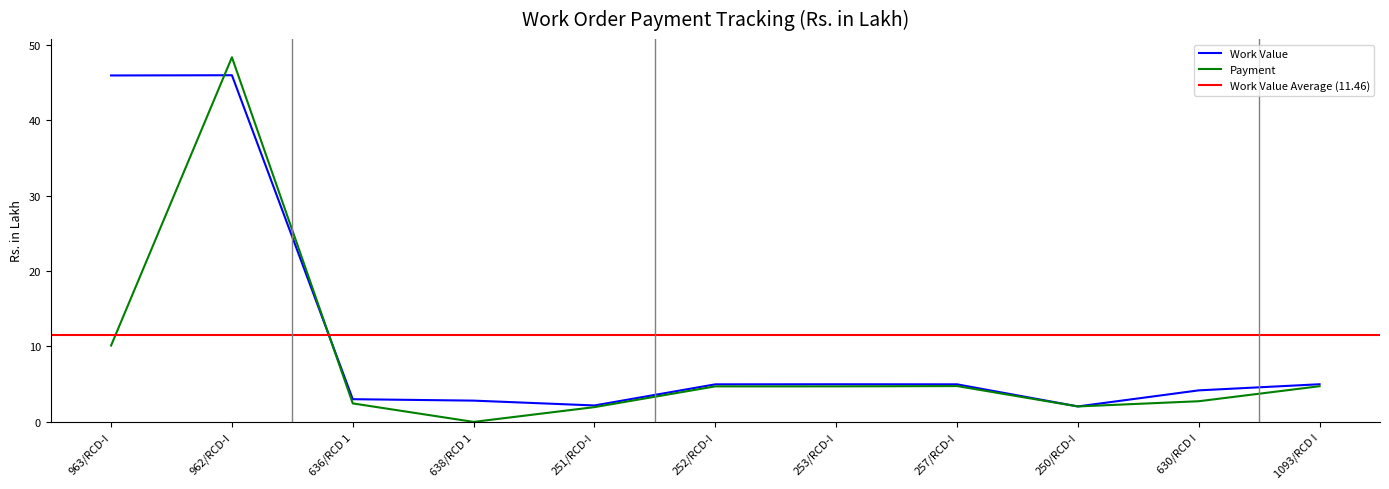

What position from the left is 963/RCD-I?

1